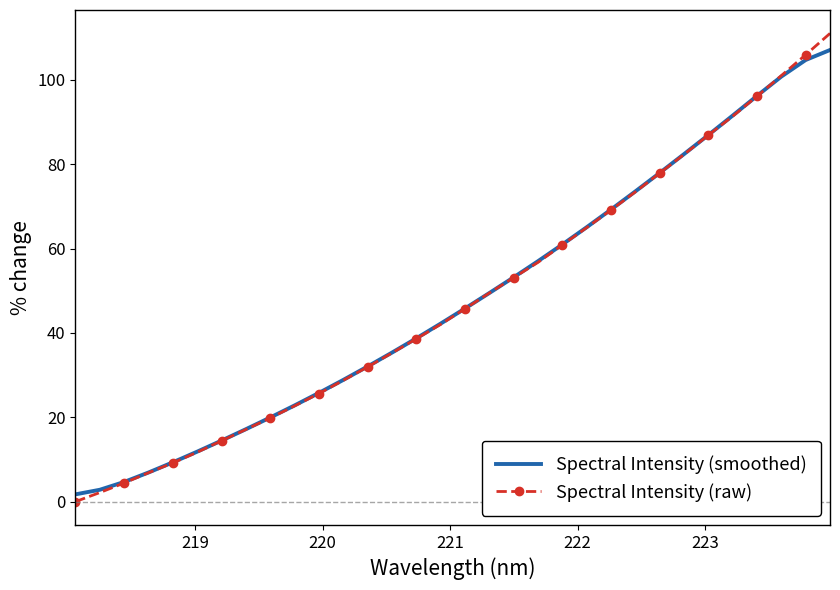

What is the maximum value for Spectral Intensity (raw)?

111.0